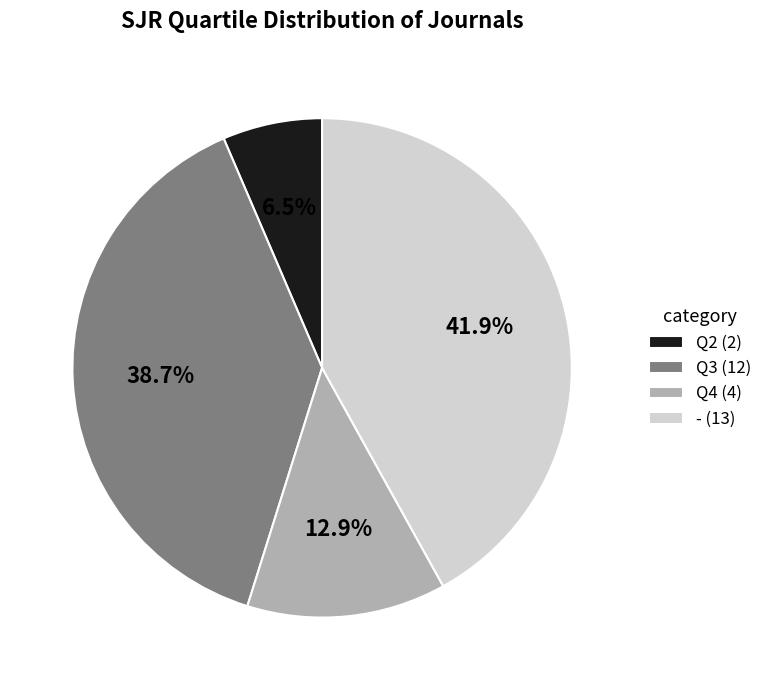

To the nearest percent, what is the average slice percentage?

25%